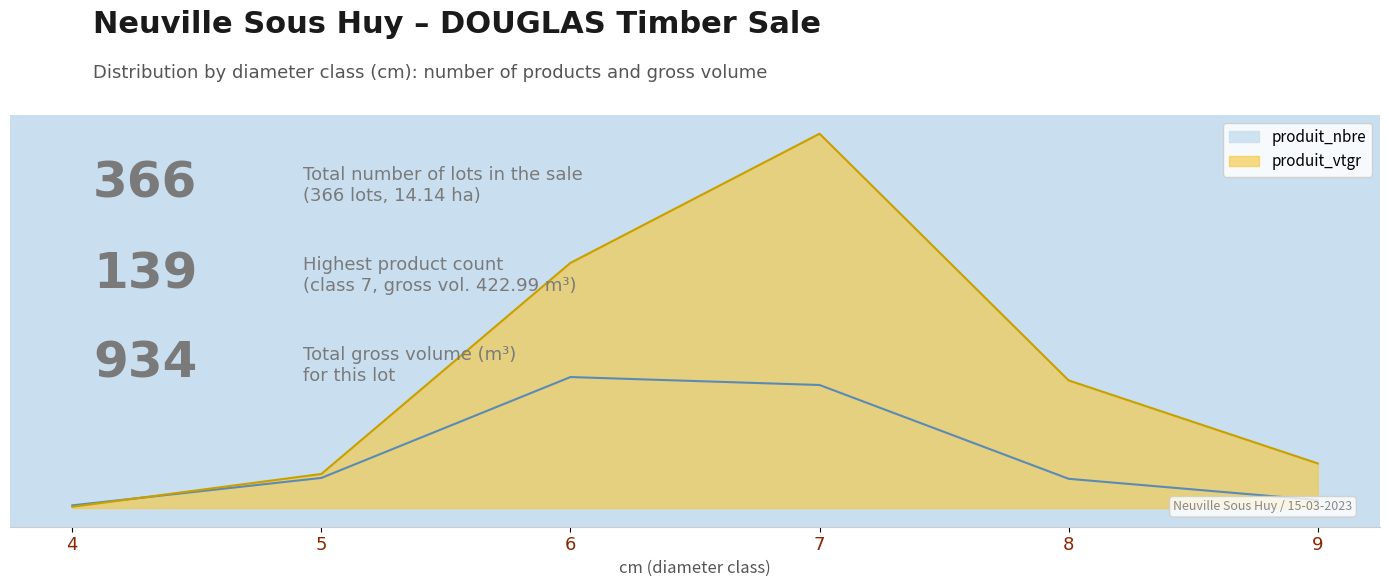

What is the value of the produit_vtgr point at the 4th from the left?

423.0